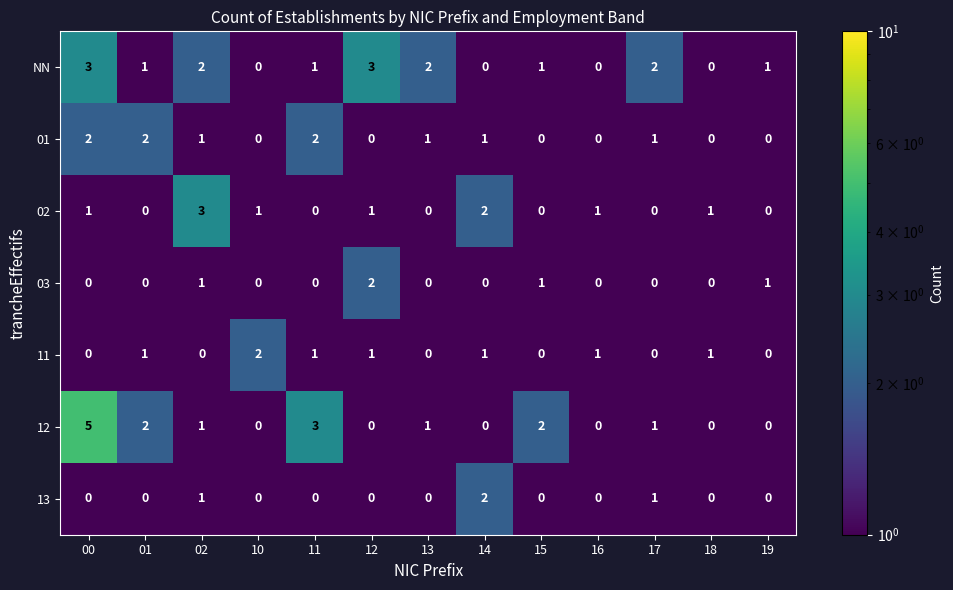

Is the value of 13 at 02 greater than the value of 12 at 19?

Yes